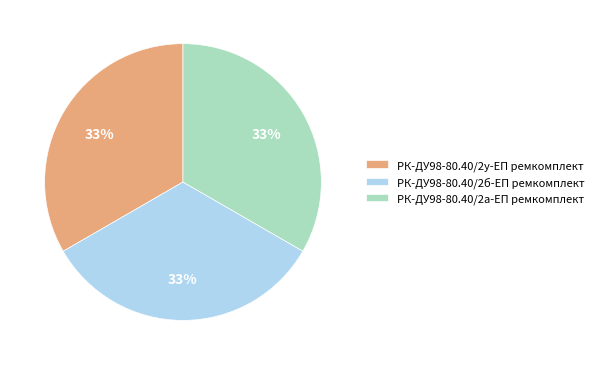

Approximately how many times larger is the value at РК-ДУ98-80.40/2а-ЕП ремкомплект compared to РК-ДУ98-80.40/2у-ЕП ремкомплект?

1.0